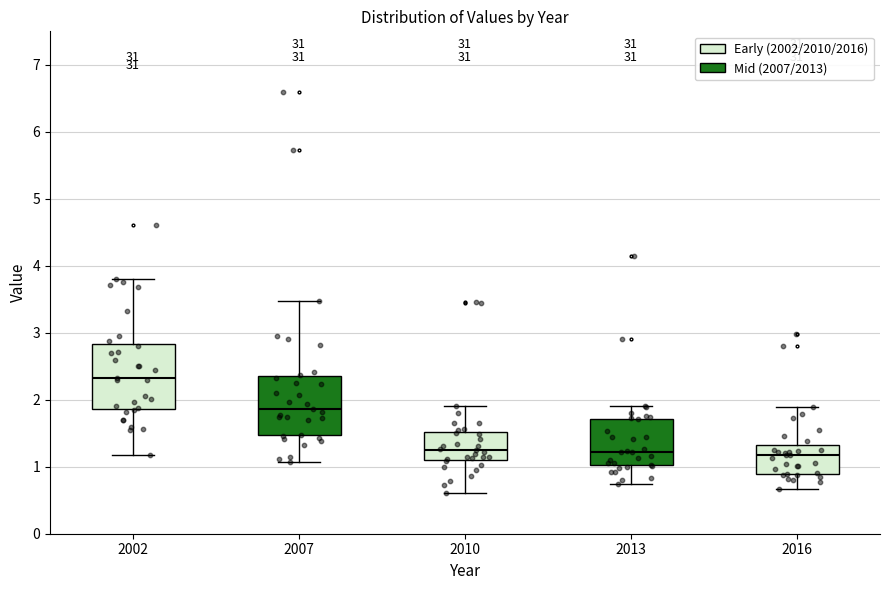

Where does the lower whisker of the box at x = 2013 end on the y-axis? The values are not printed on the chart, so give them approximately, as read against the axis.

0.7